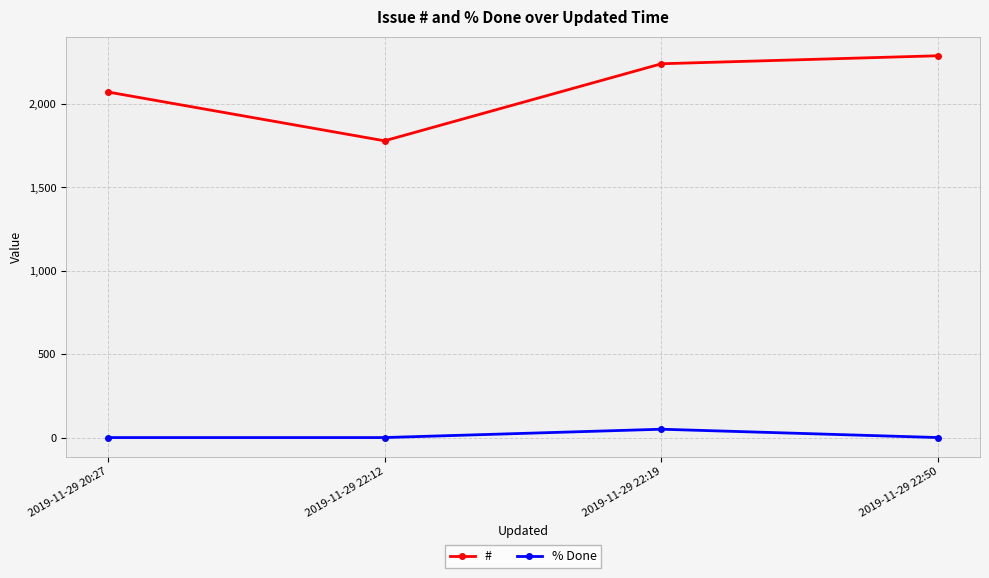

List the labels in order of # value, smallest first.

2019-11-29 22:12, 2019-11-29 20:27, 2019-11-29 22:19, 2019-11-29 22:50